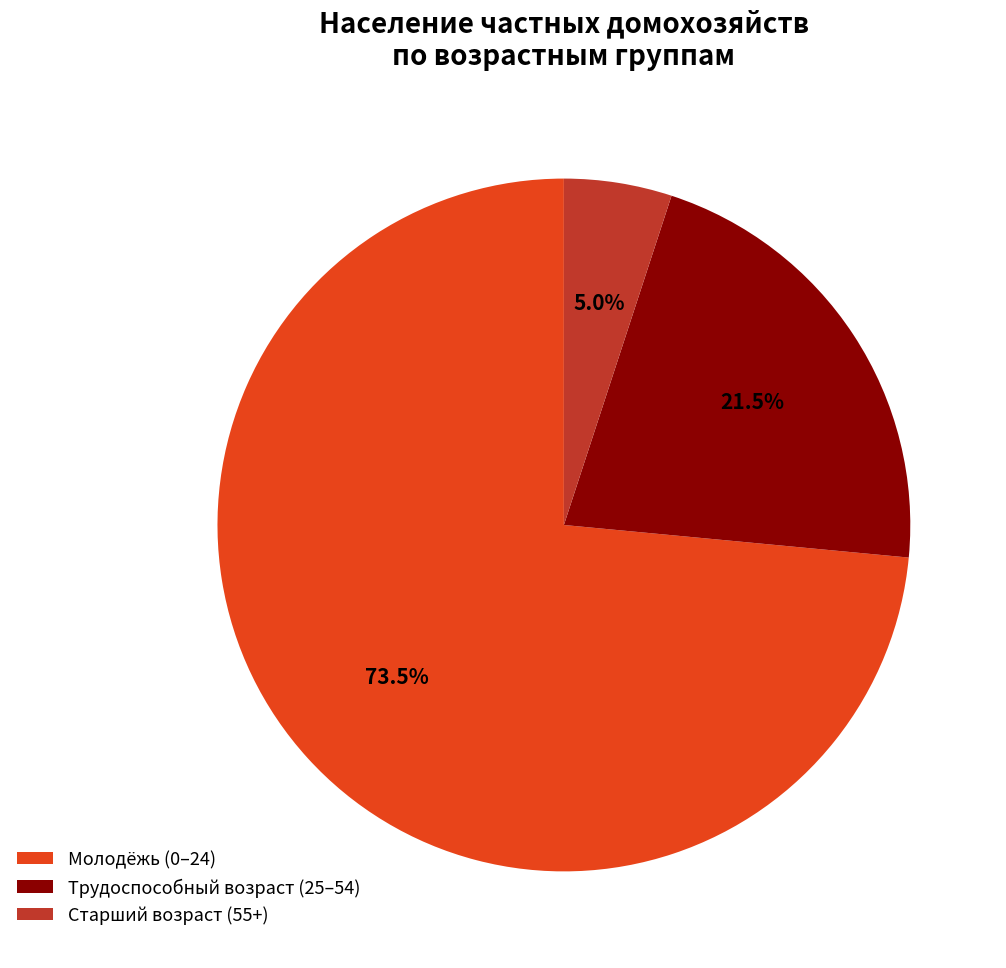

To the nearest percent, what is the average slice percentage?

33%